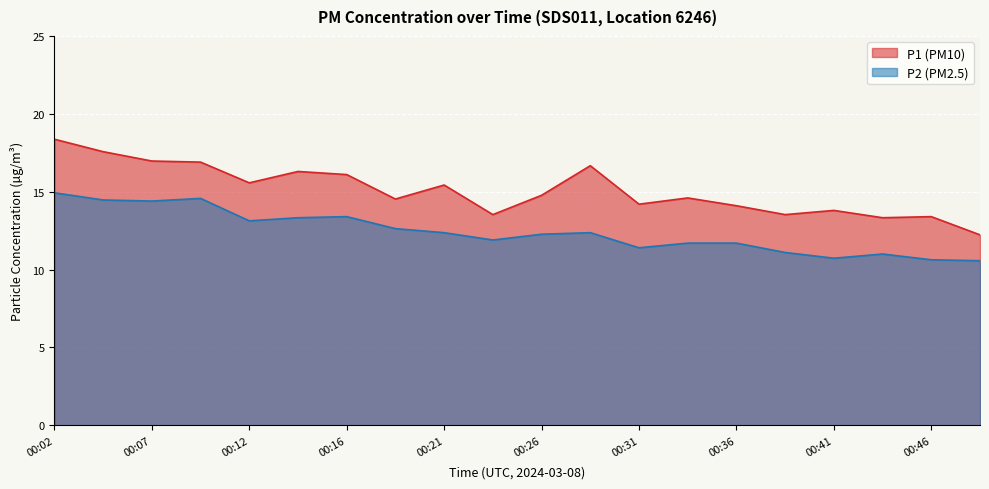

Reading right to left, extract all data points from this chart.

P1: 00:48=12.2	00:46=13.4	00:43=13.3	00:41=13.8	00:38=13.5	00:36=14.1	00:34=14.6	00:31=14.2	00:29=16.7	00:26=14.8	00:24=13.5	00:21=15.4	00:19=14.5	00:16=16.1	00:14=16.3	00:12=15.6	00:09=16.9	00:07=17.0	00:04=17.6	00:02=18.4
P2: 00:48=10.6	00:46=10.6	00:43=11.0	00:41=10.7	00:38=11.1	00:36=11.7	00:34=11.7	00:31=11.4	00:29=12.4	00:26=12.3	00:24=11.9	00:21=12.4	00:19=12.6	00:16=13.4	00:14=13.3	00:12=13.1	00:09=14.6	00:07=14.4	00:04=14.5	00:02=14.9